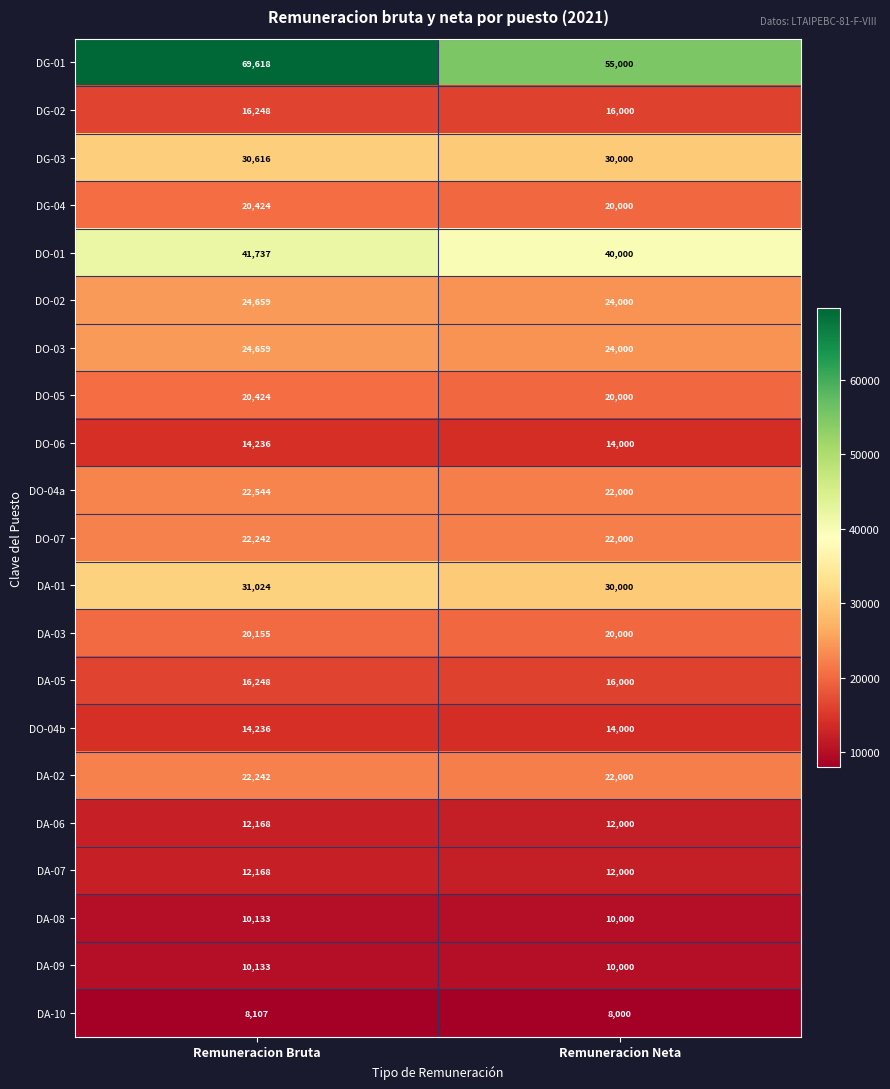

True or false: DG-01 has a value of 42728 at Remuneracion Bruta.

False